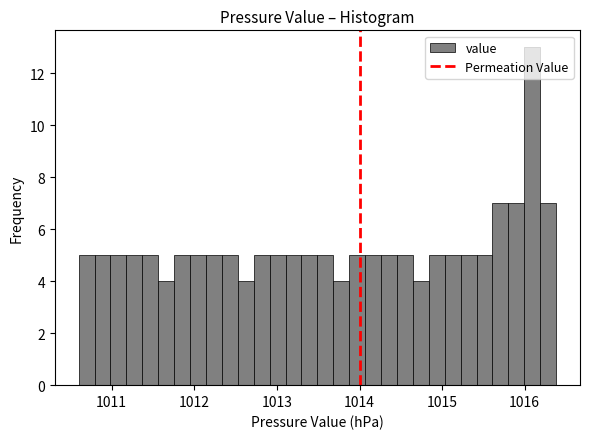

Around what value on the x-axis is the tallest bar? Give the approximate position of its centre, as read against the axis.

1016.1